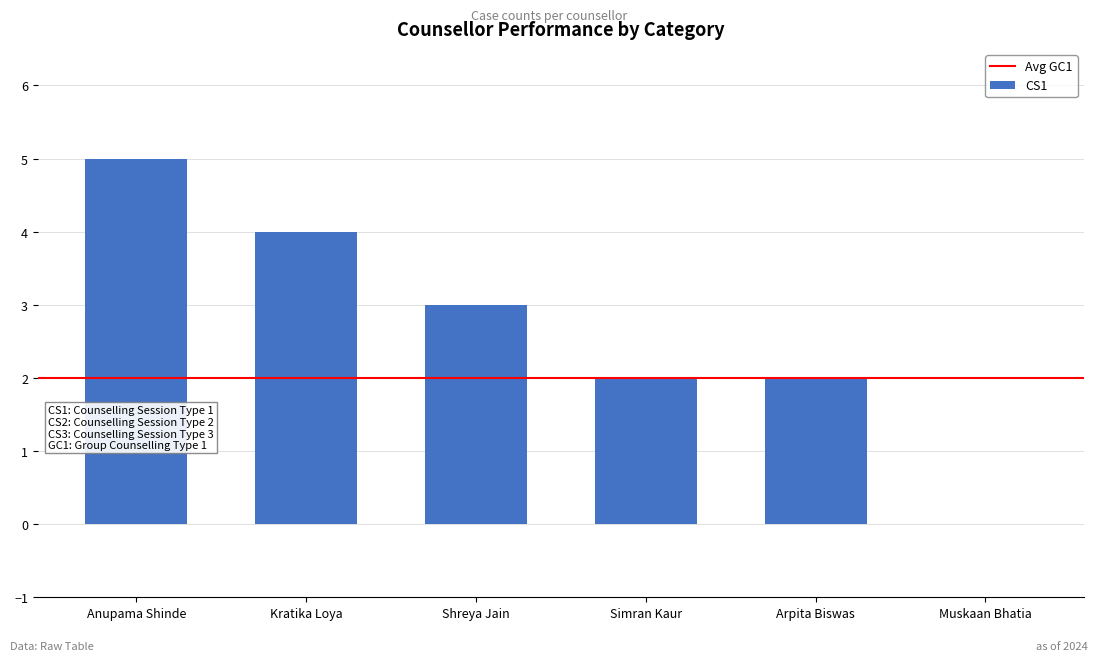

Are the bars grouped side by side (vs. stacked)?

No